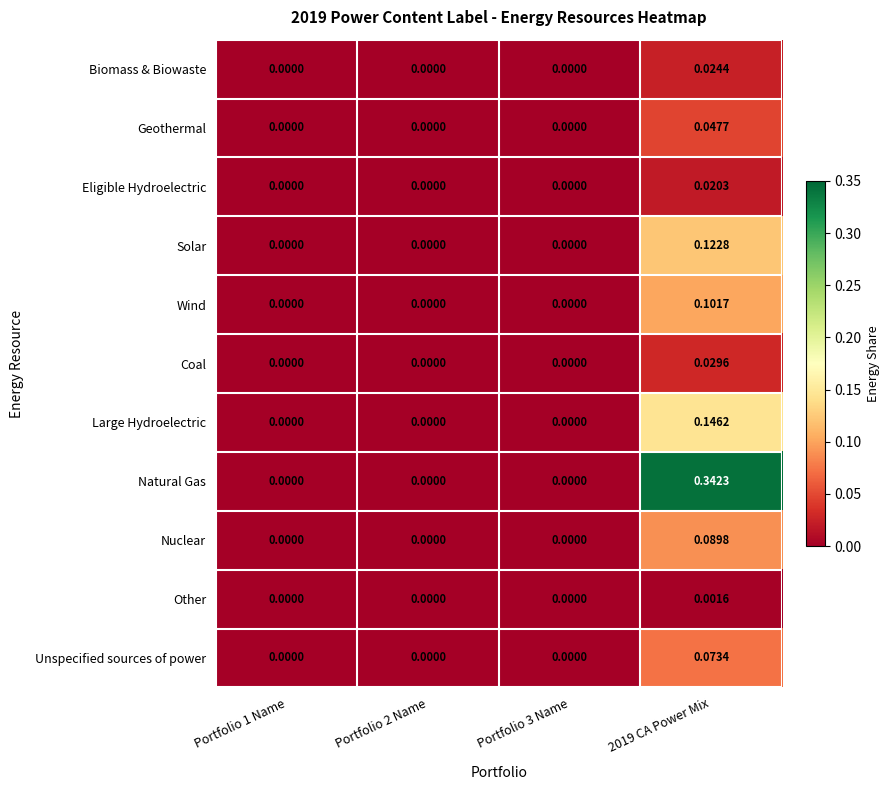

How many values in the Natural Gas series exceed 0?

1